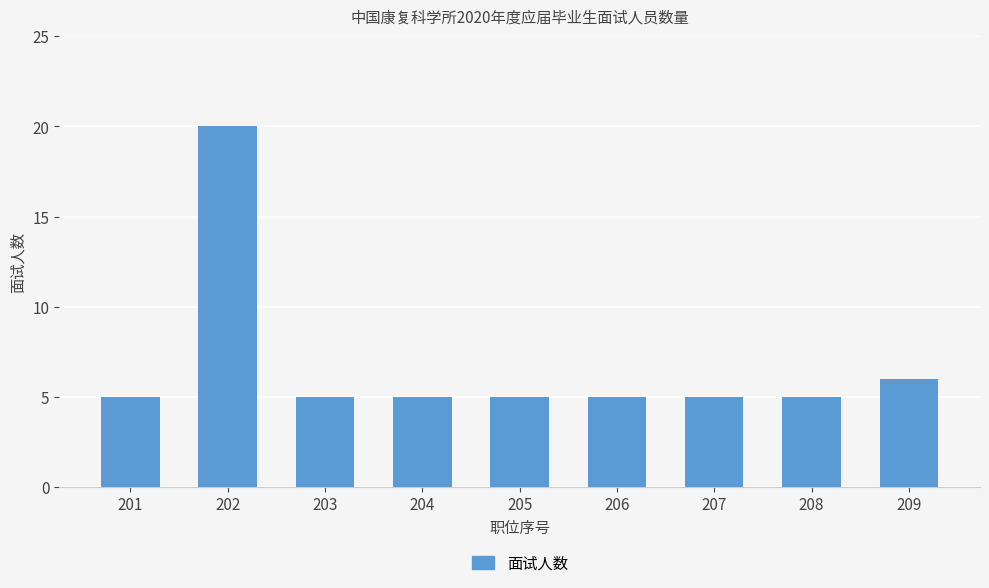

Is it true that the value at 204 is 2?

False